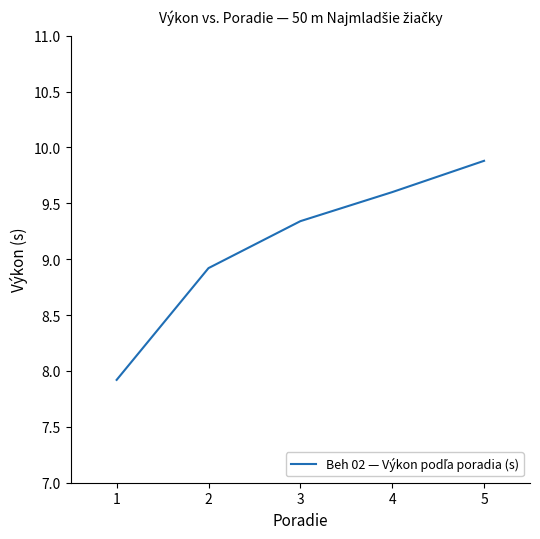

List the labels in order of value, largest first.

5, 4, 3, 2, 1